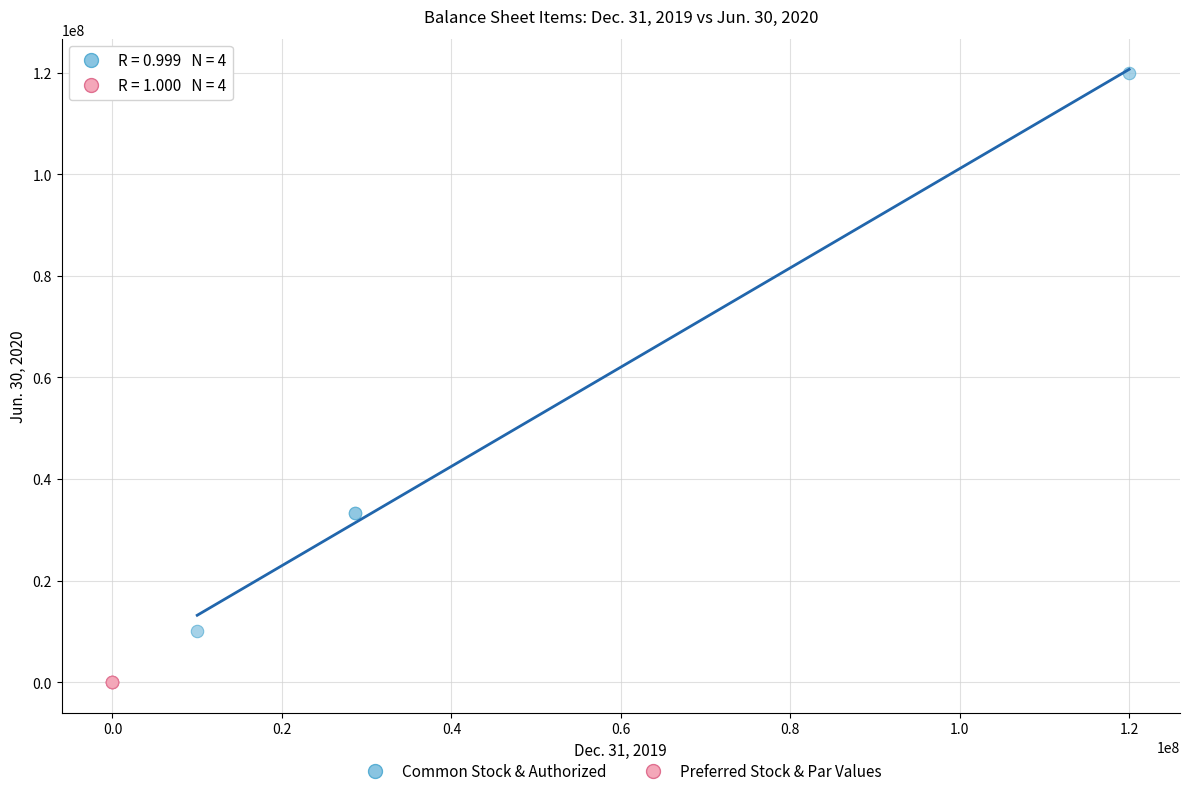

What are all the series names shown in the legend?

Common Stock & Authorized, Preferred Stock & Par Values